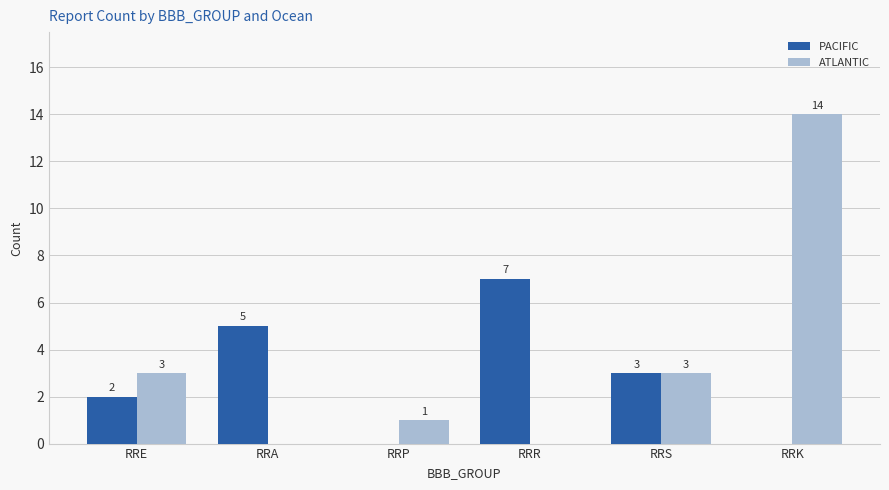

How many groups of bars are there?

6